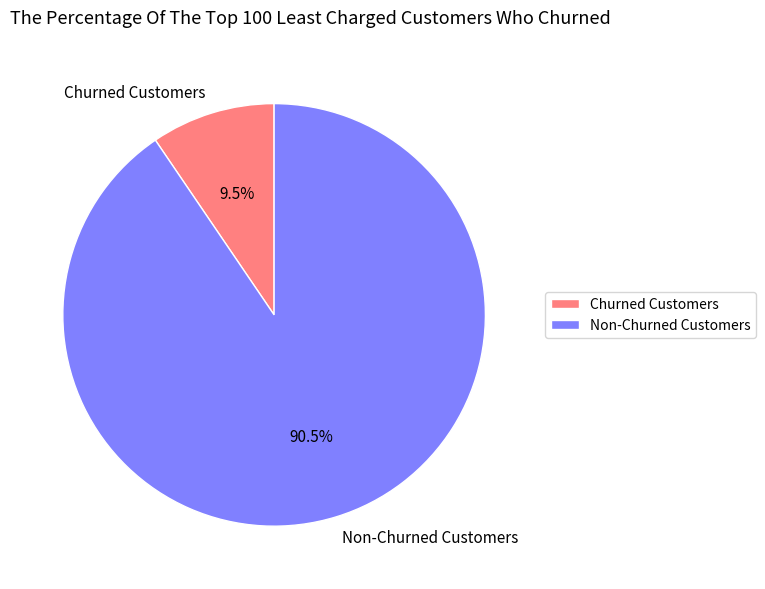

Do Churned Customers and Non-Churned Customers together represent more than half of the pie?

Yes